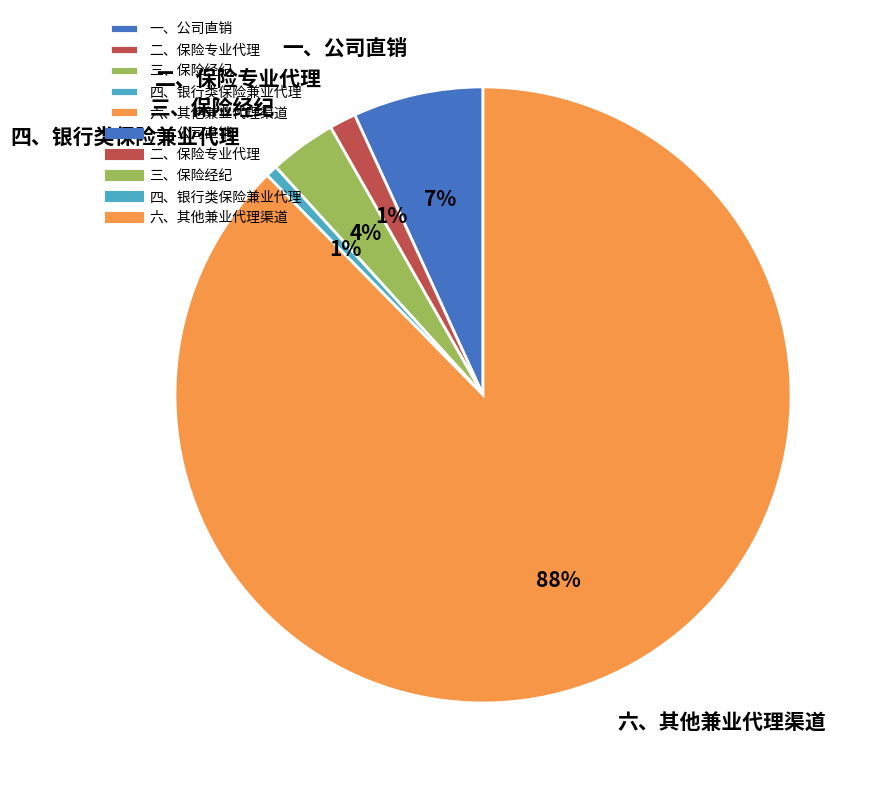

To the nearest percent, what is the combined percentage of 二、保险专业代理 and 四、银行类保险兼业代理?

2%